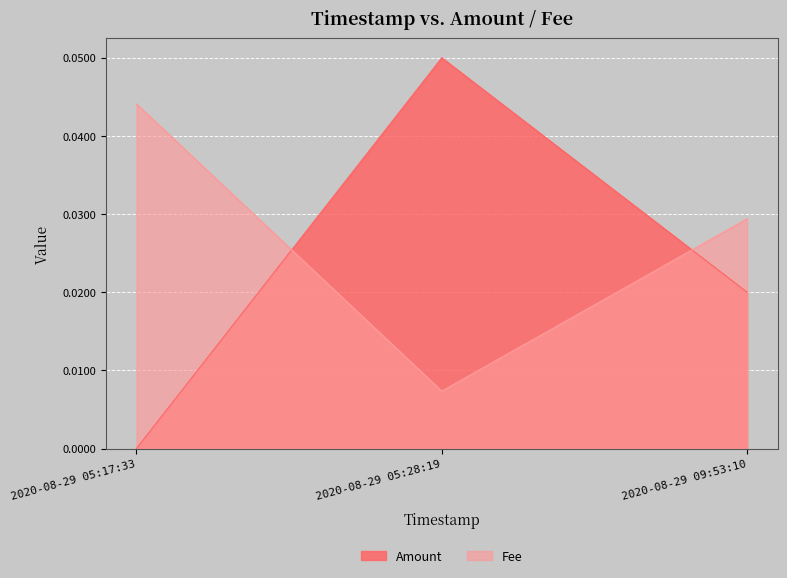

Which label corresponds to the largest value in the chart?

2020-08-29 05:28:19